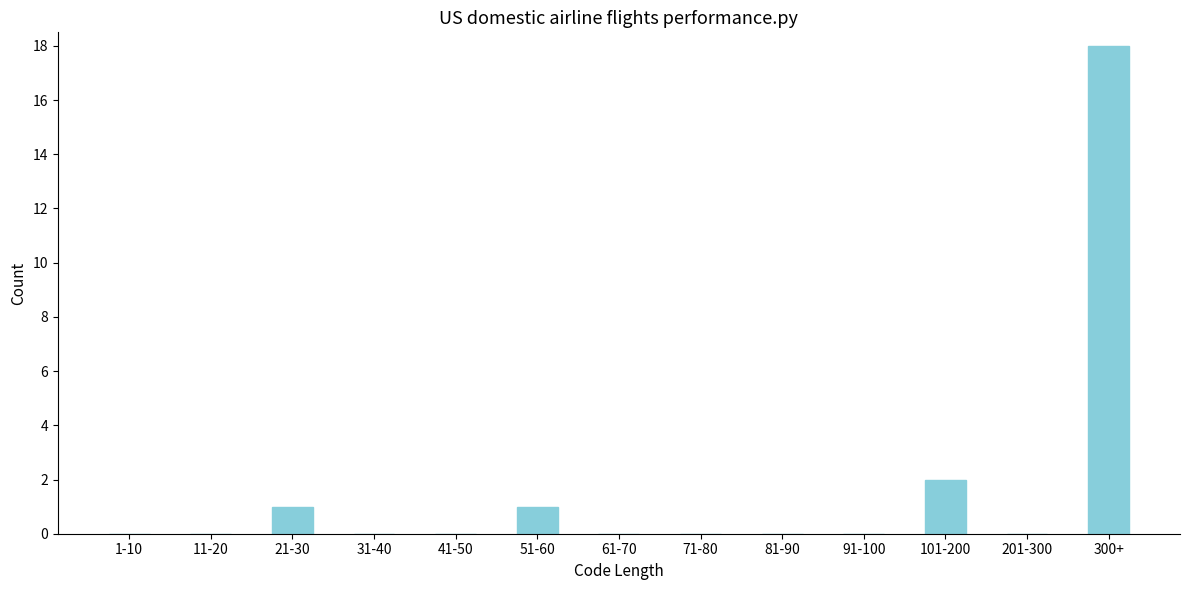

Reading right to left, what are all the values shown in this chart?

300+=18	201-300=0	101-200=2	91-100=0	81-90=0	71-80=0	61-70=0	51-60=1	41-50=0	31-40=0	21-30=1	11-20=0	1-10=0